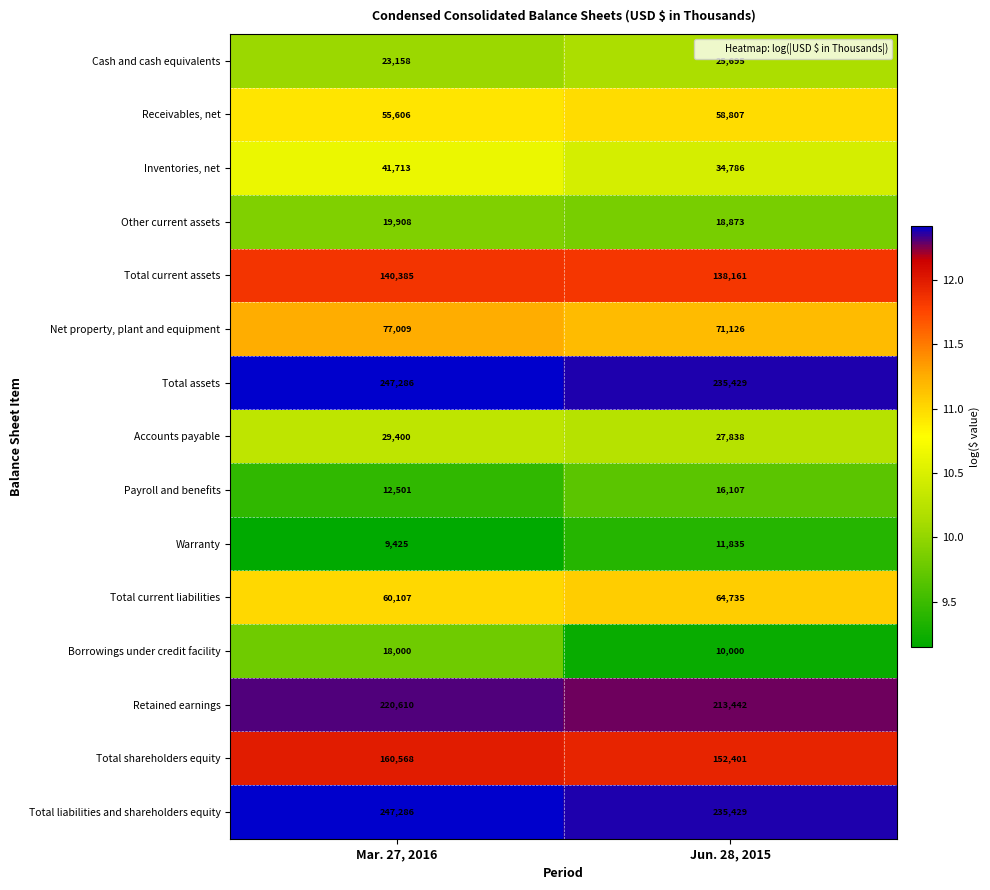

Is the value of Receivables, net at Mar. 27, 2016 greater than the value of Warranty at Mar. 27, 2016?

Yes